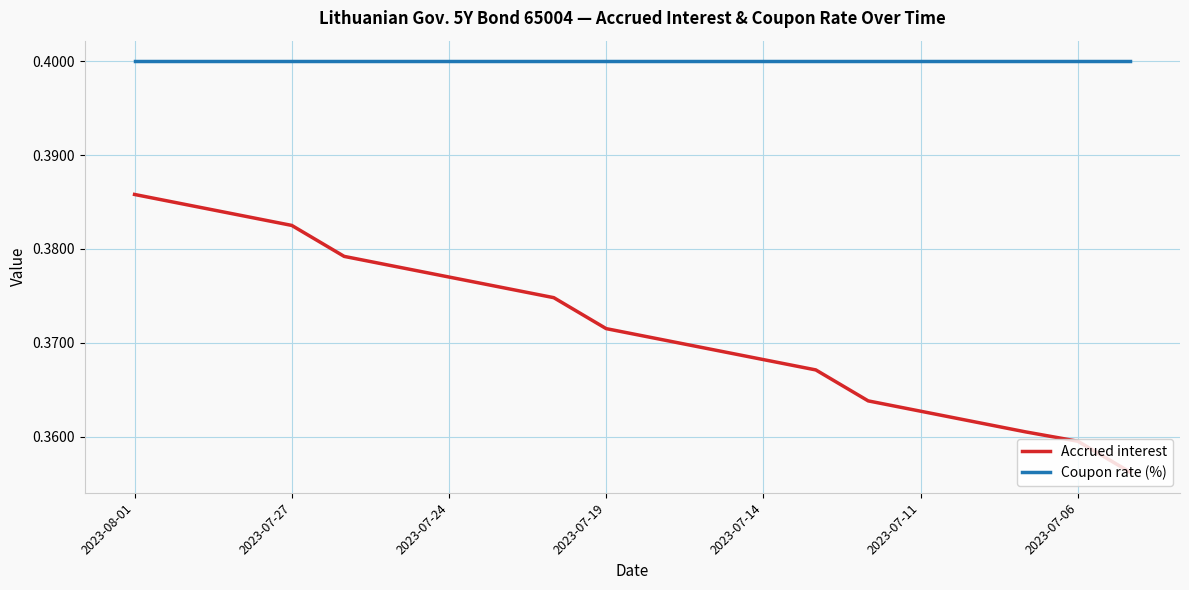

How many categories are shown in the chart?

20